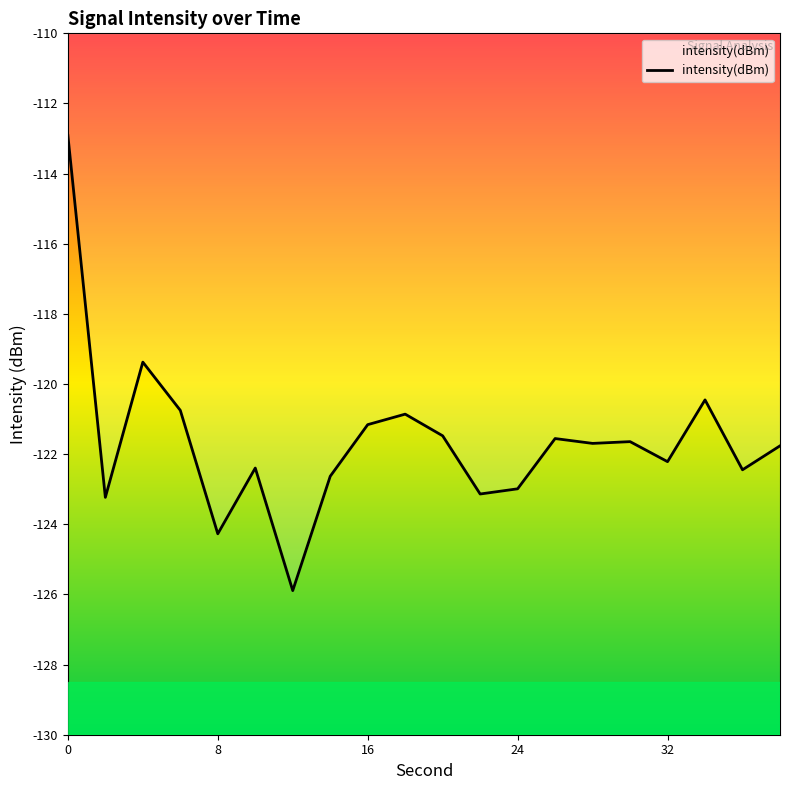

Count the number of values greater than -121.

5